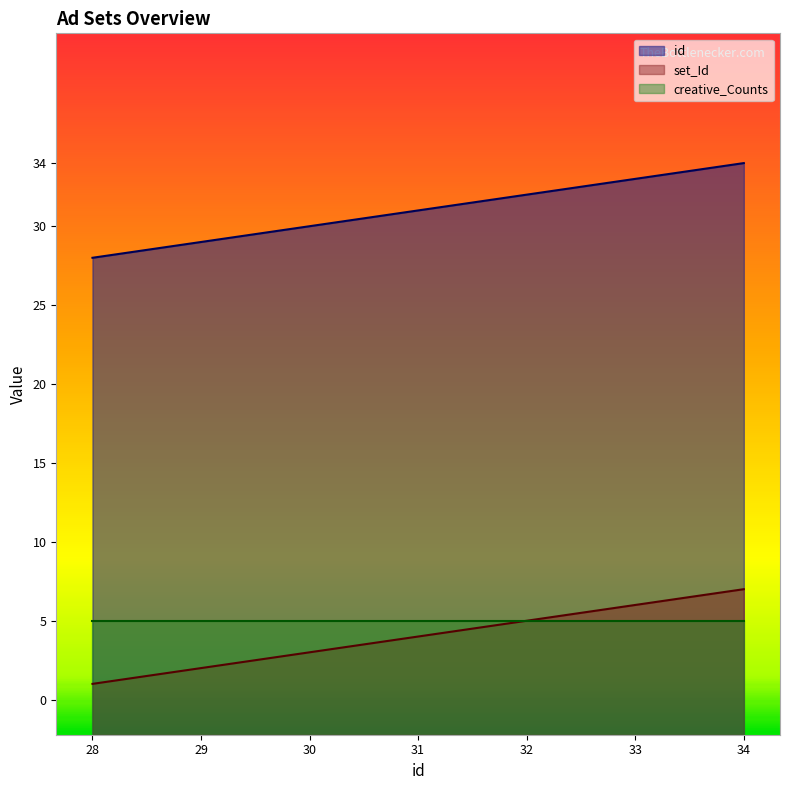

True or false: set_Id and id intersect in this chart.

False